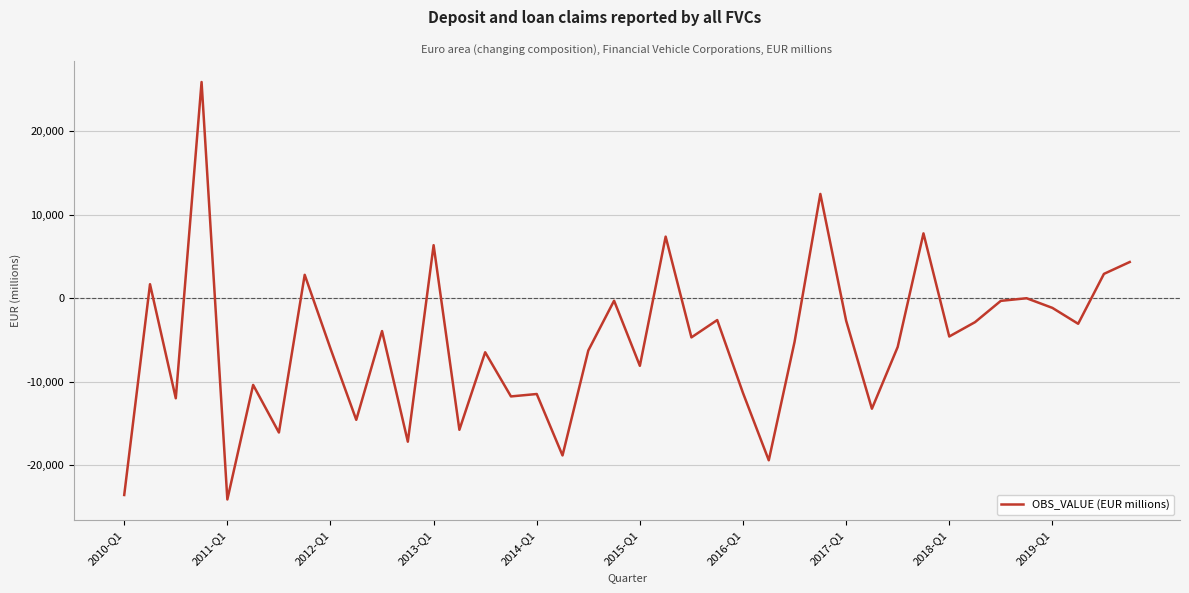

What is the minimum value shown in the chart?

-24127.2